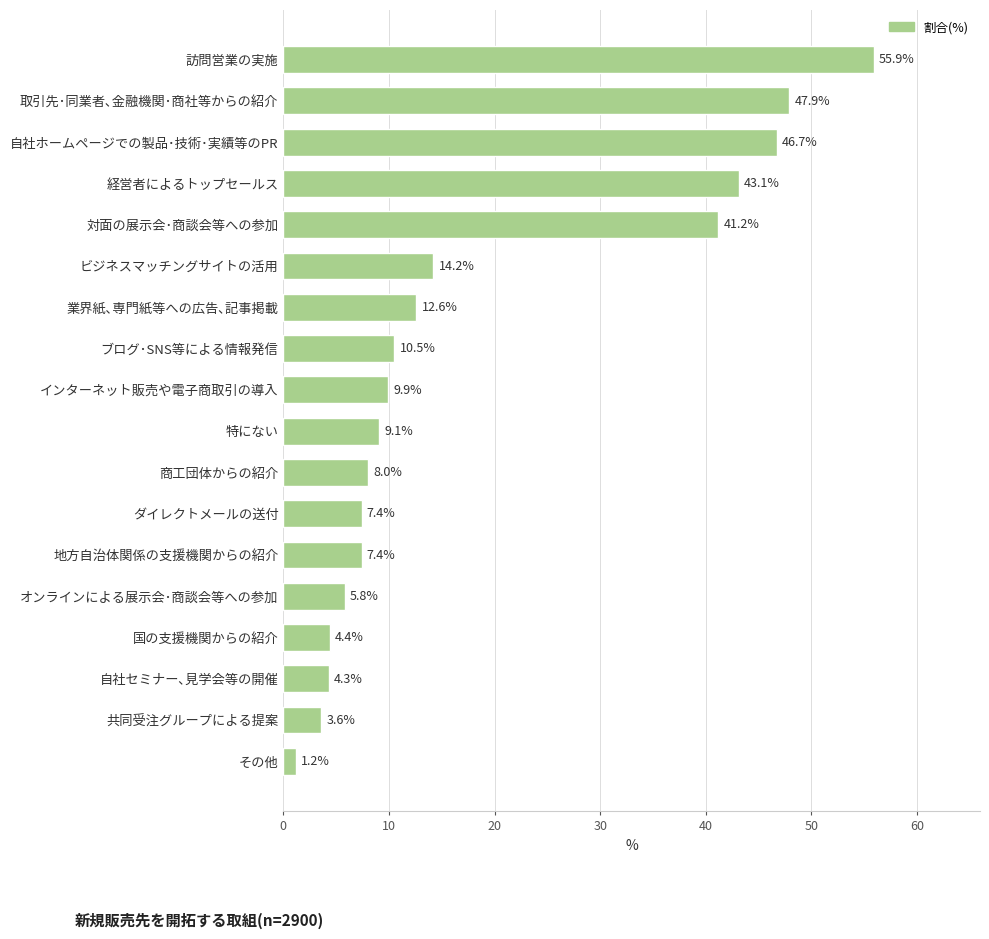

Where is the data nearest to the value 28?

対面の展示会･商談会等への参加